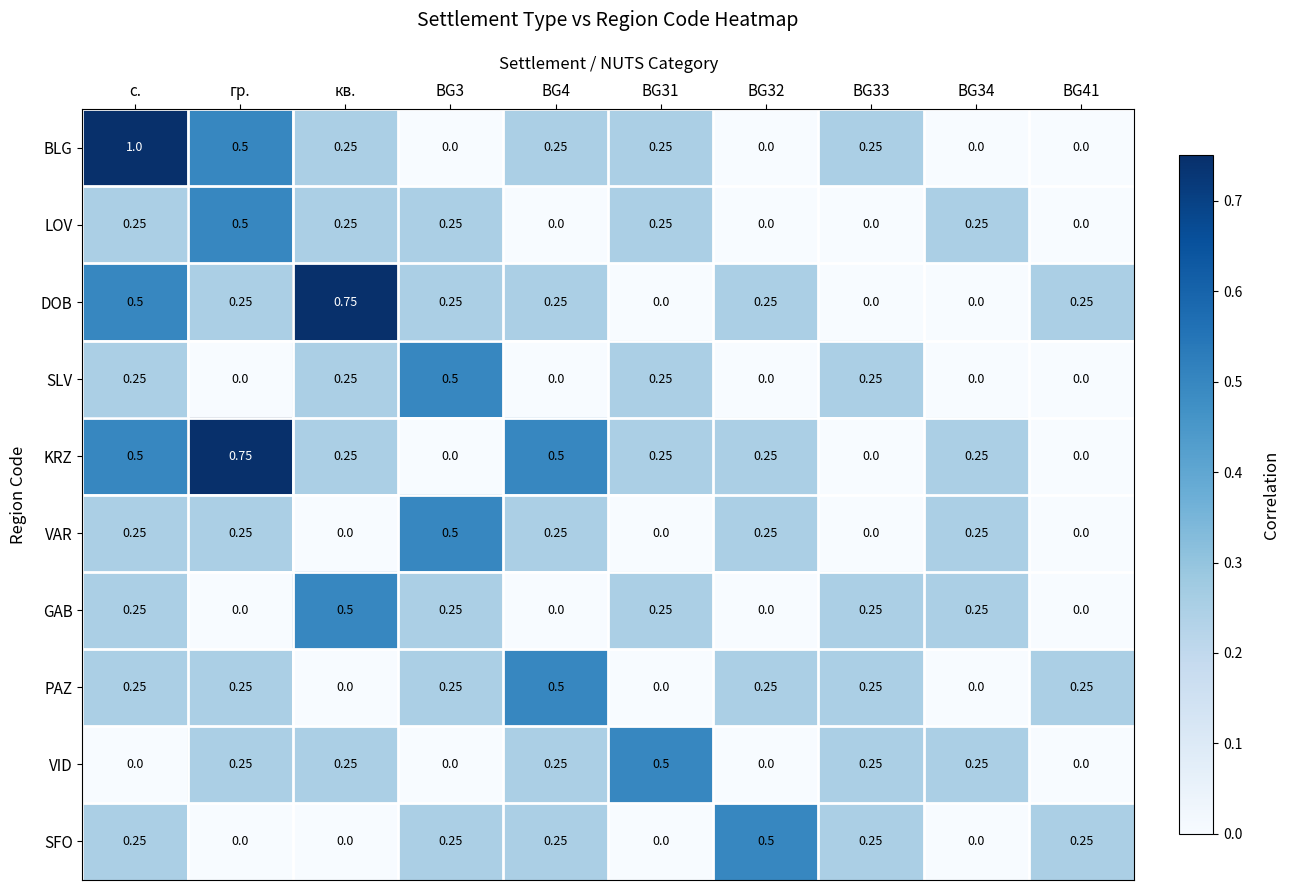

Which label corresponds to the largest value in the chart?

с.